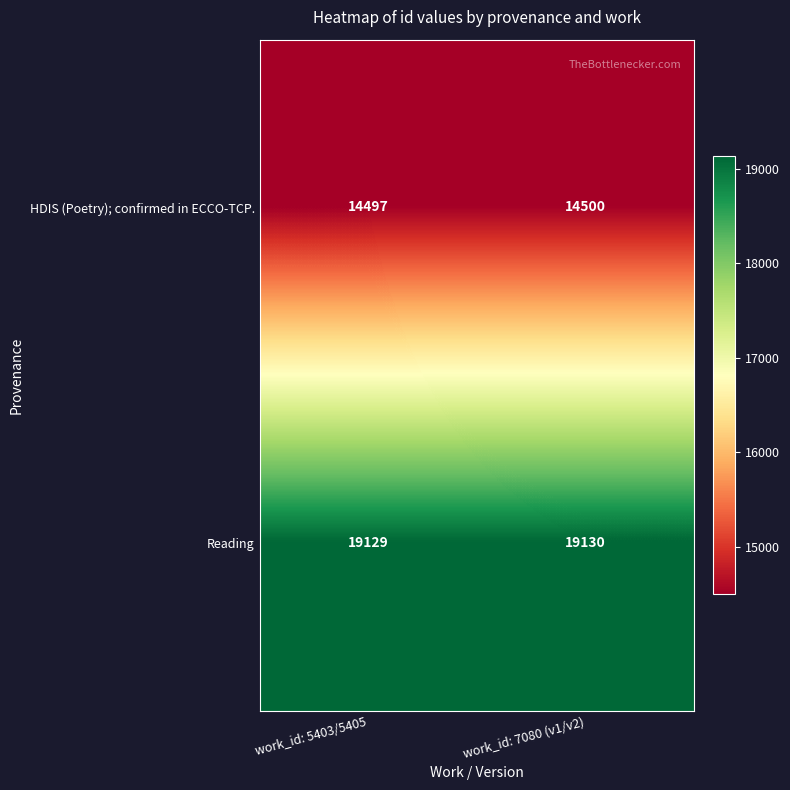

The HDIS (Poetry); confirmed in ECCO-TCP. series shows 23752 at work_id: 7080 (v1/v2). True or false?

False